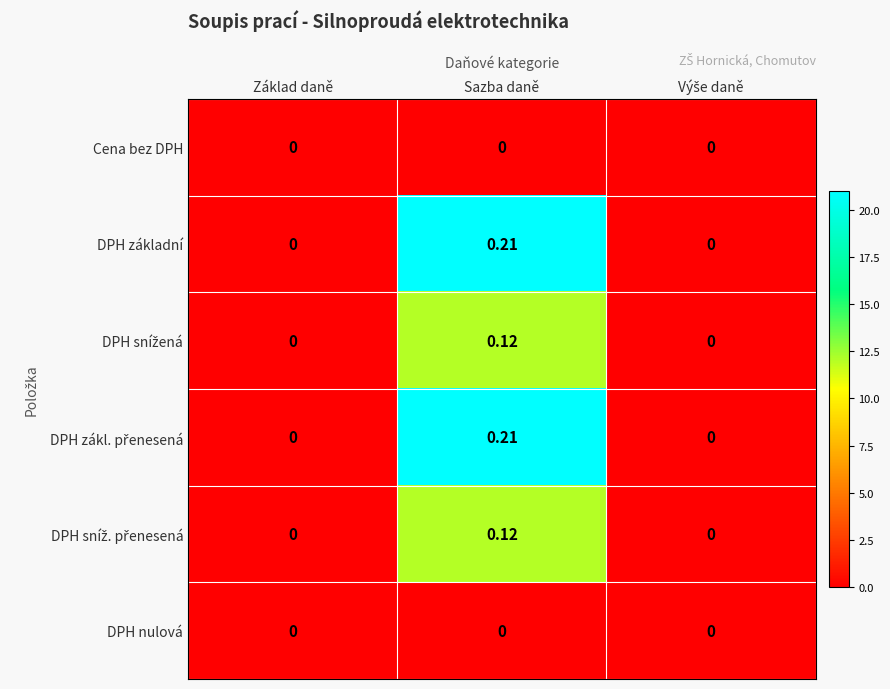

At which category is the sum across all series the highest?

Sazba daně